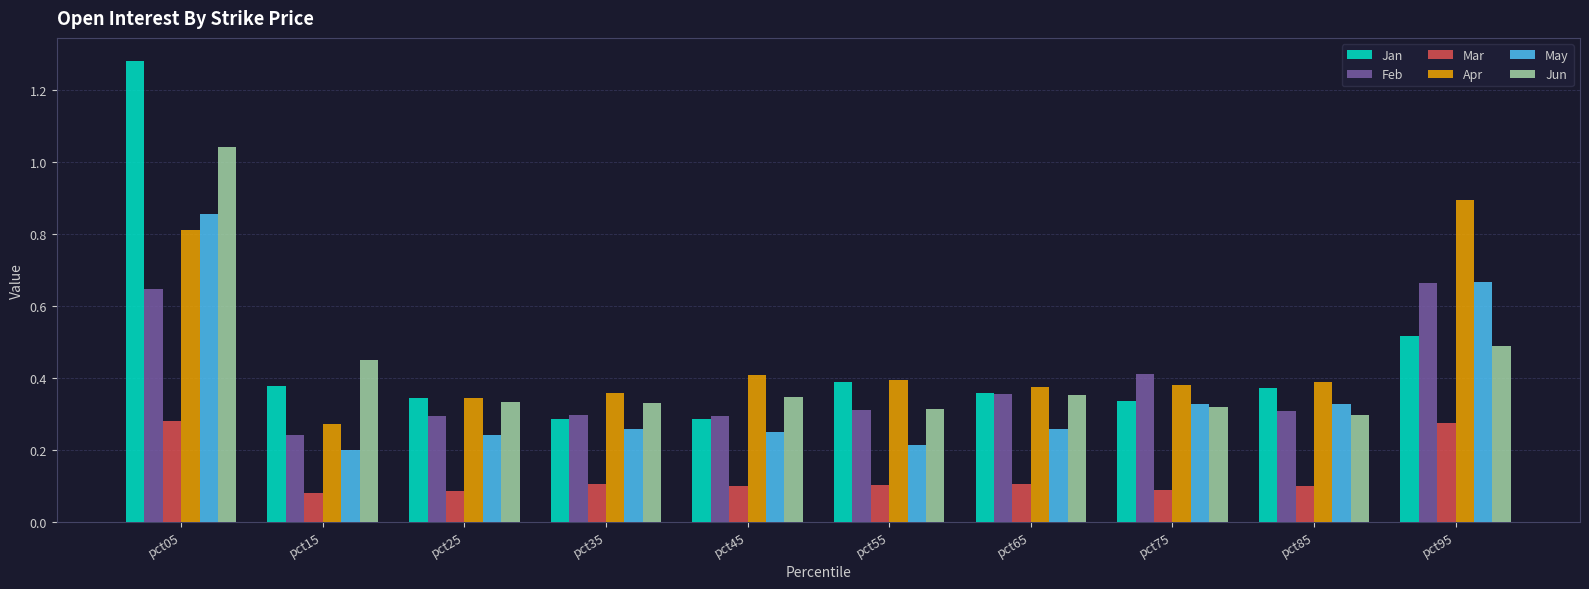

Between pct05 and pct65, which series saw the biggest shift?

Jan